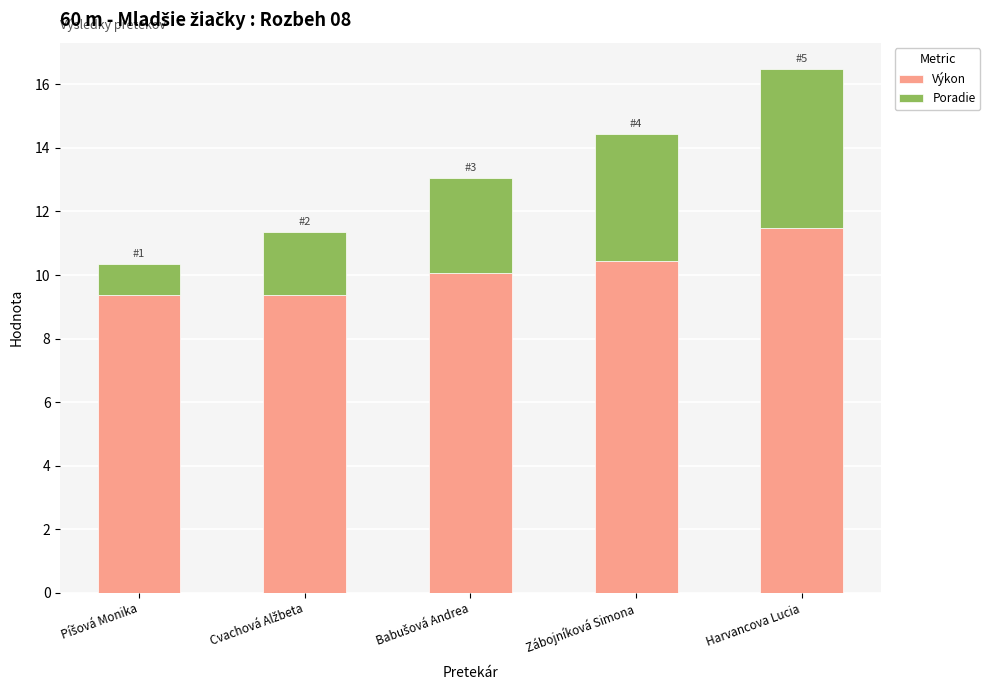

Does the chart contain any negative values?

No